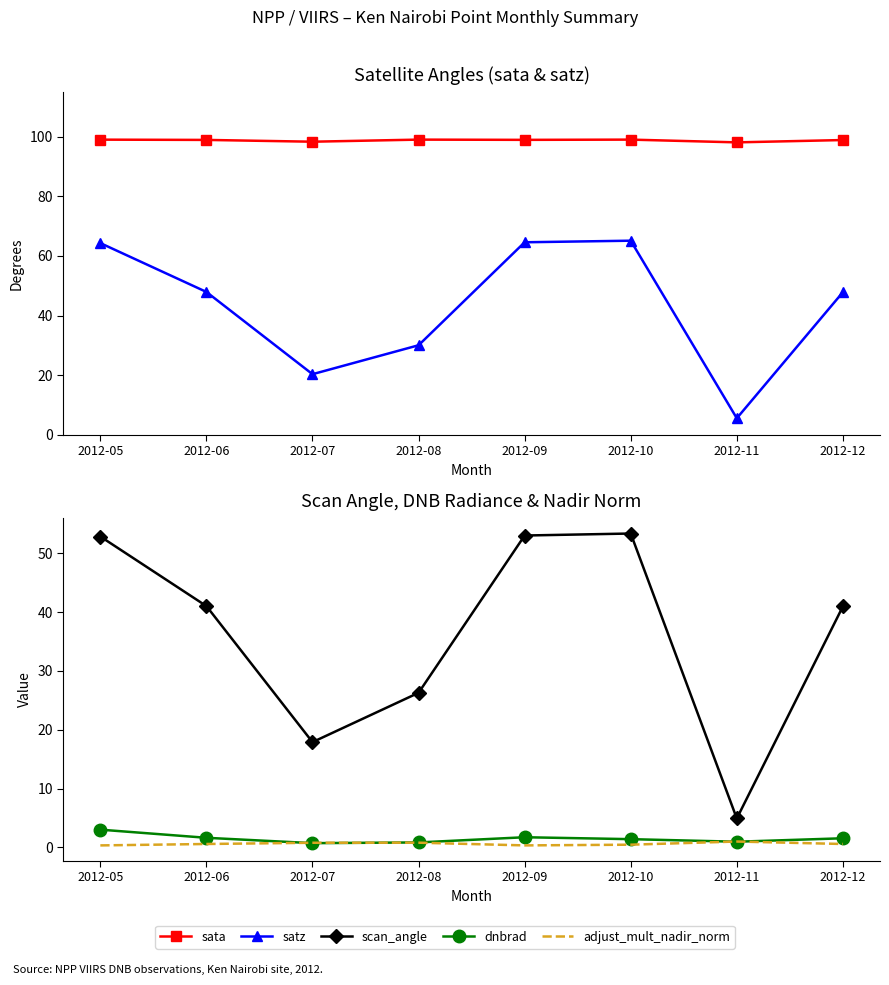

In sata, how many points are higher than both neighbors (excluding endpoints)?

2